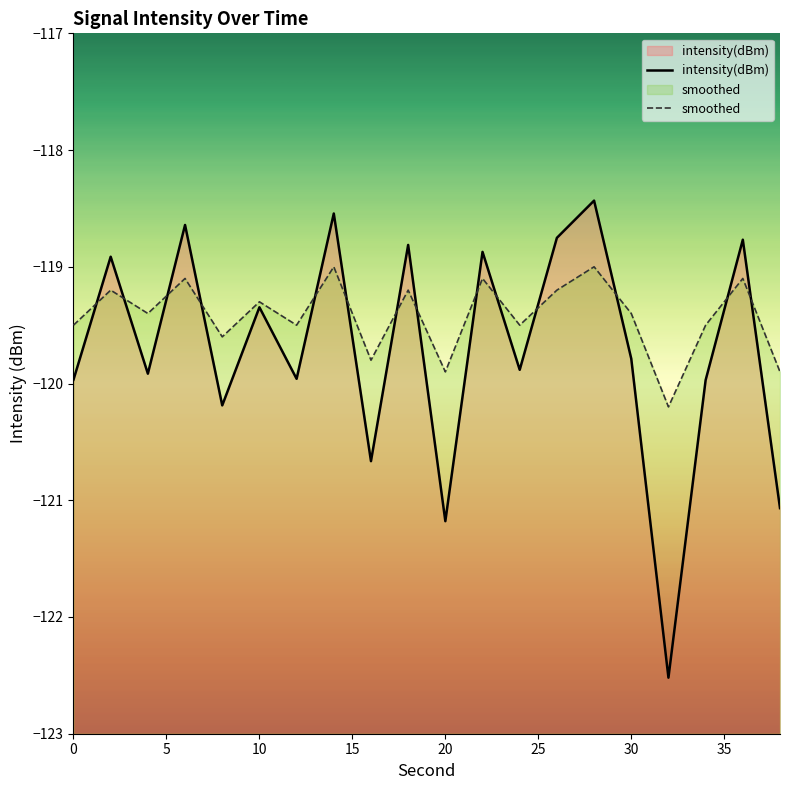

Reading right to left, extract all data points from this chart.

intensity(dBm): 38=-121.1	36=-118.8	34=-120.0	32=-122.5	30=-119.8	28=-118.4	26=-118.8	24=-119.9	22=-118.9	20=-121.2	18=-118.8	16=-120.7	14=-118.5	12=-120.0	10=-119.3	8=-120.2	6=-118.6	4=-119.9	2=-118.9	0=-120.0
smoothed: 38=-119.9	36=-119.1	34=-119.5	32=-120.2	30=-119.4	28=-119.0	26=-119.2	24=-119.5	22=-119.1	20=-119.9	18=-119.2	16=-119.8	14=-119.0	12=-119.5	10=-119.3	8=-119.6	6=-119.1	4=-119.4	2=-119.2	0=-119.5